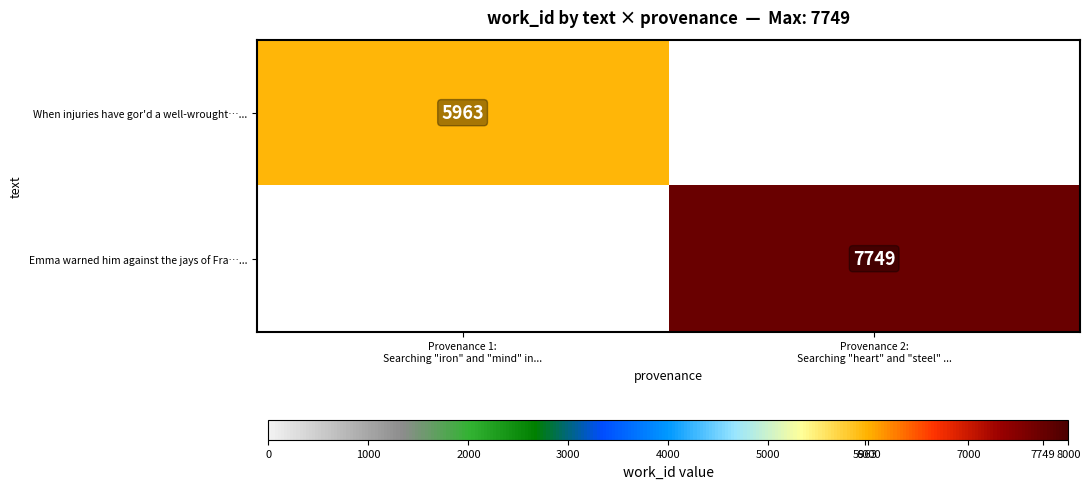

At which label does Emma warned him against the jays of Fra…... reach its peak?

Provenance 2: Searching "heart" and "steel" ...